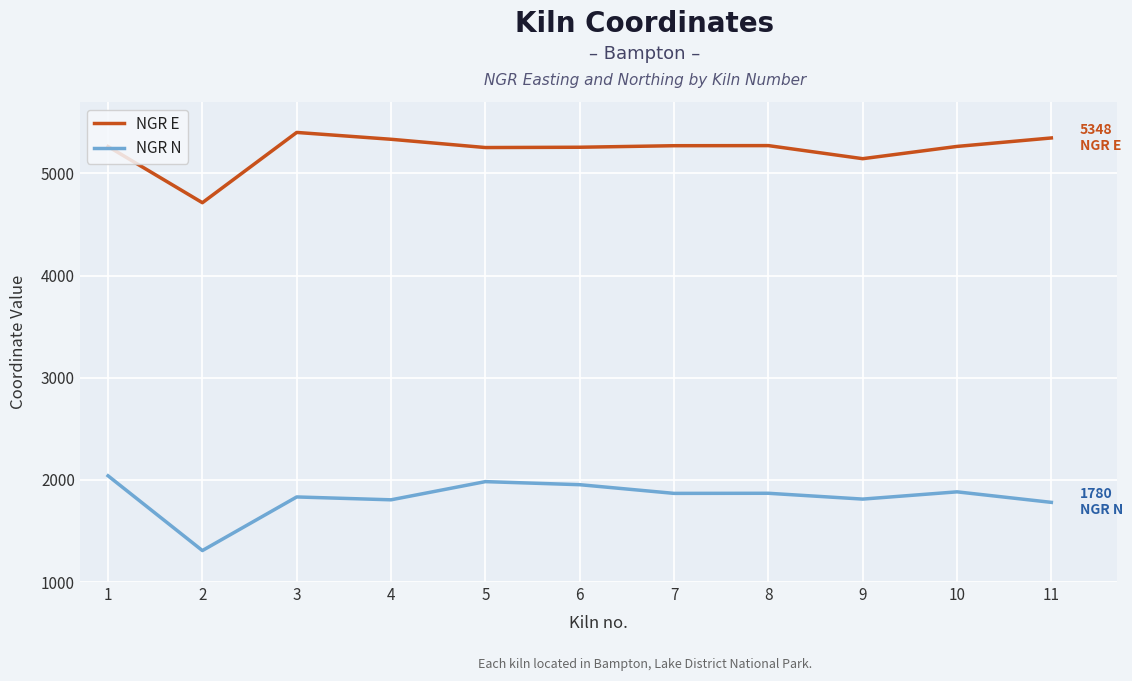

Read the NGR E value at 11, to the nearest 10.

5350